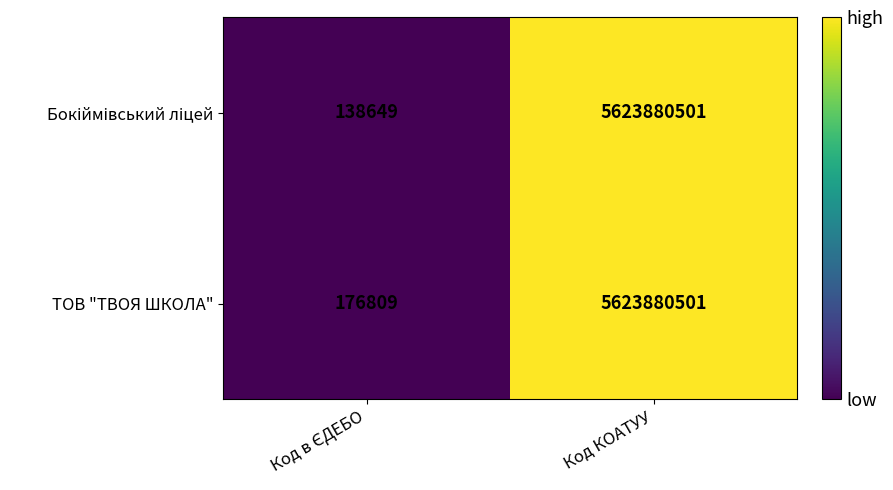

What value does the ТОВ "ТВОЯ ШКОЛА" series have at Код КОАТУУ, to the nearest 10?

5623880500